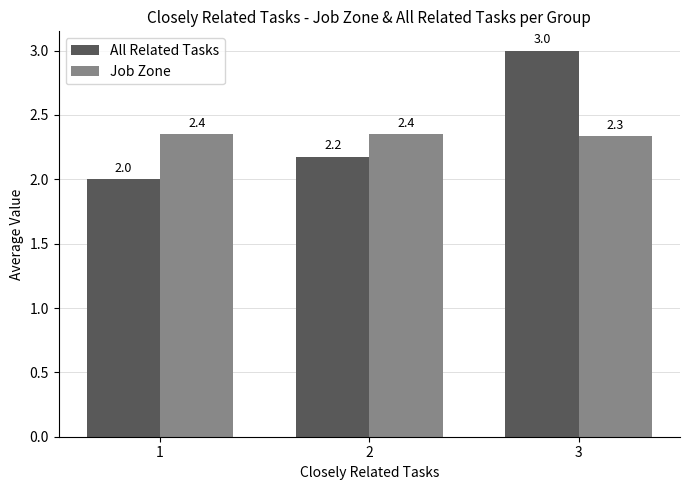

Is the value of All Related Tasks at 2 greater than the value of Job Zone at 3?

No